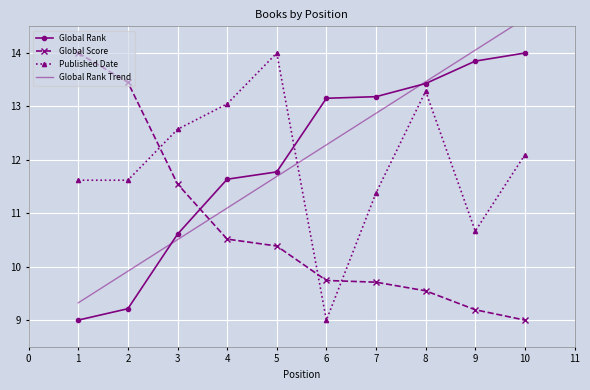

True or false: Published Date and Global Score cross at least once.

True